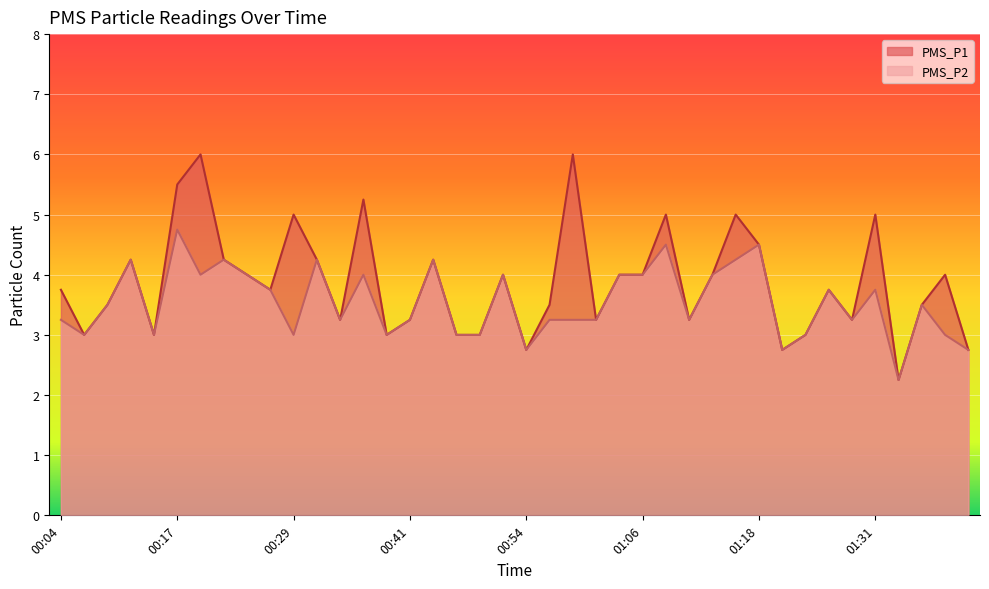

Where does the PMS_P1 series first go above 3?

00:04